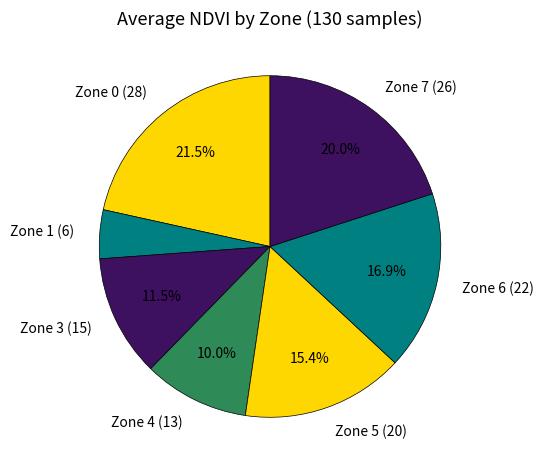

Count the number of slices in the pie.

7